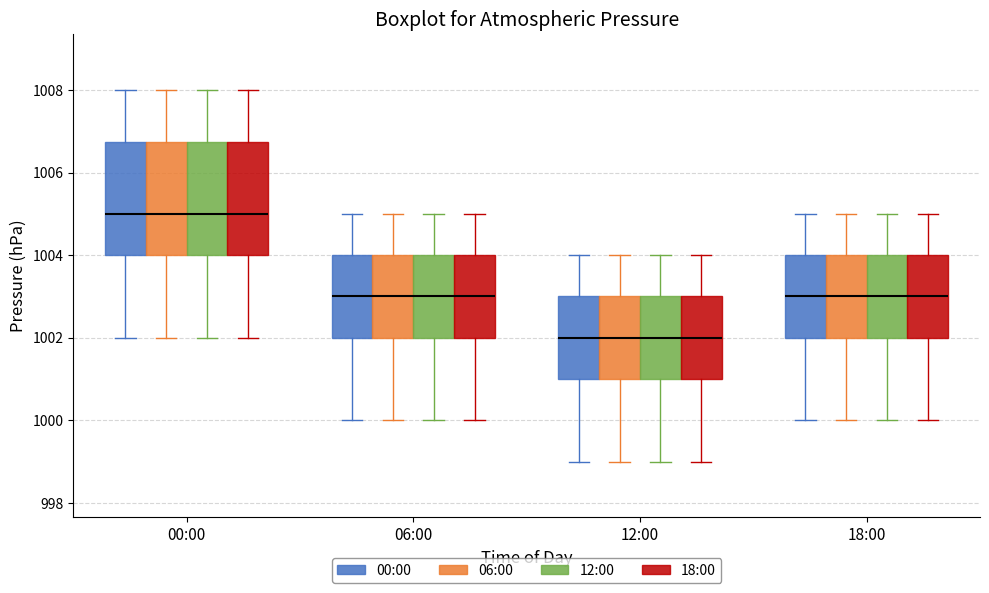

Where does the lower whisker of the box for 18:00 (00:00) end on the y-axis? The values are not printed on the chart, so give them approximately, as read against the axis.

1000.0